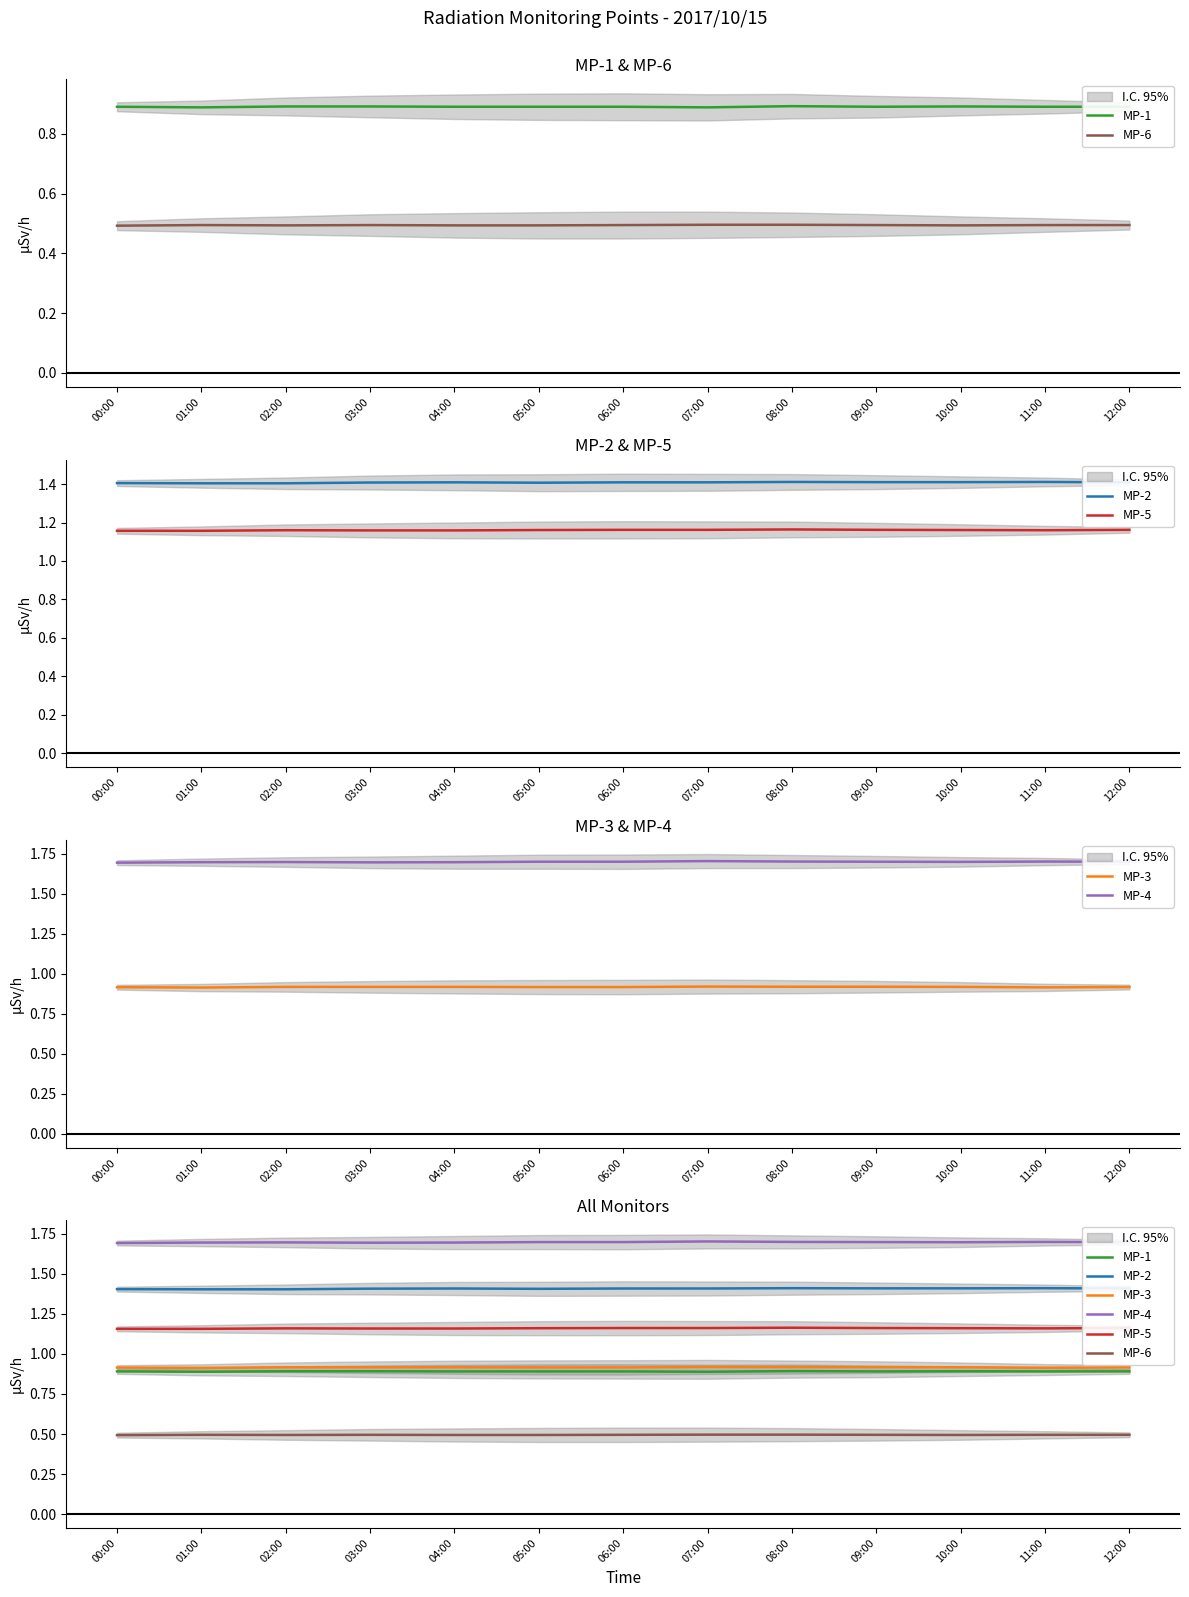

What is the label of the 4th point from the left?

03:00